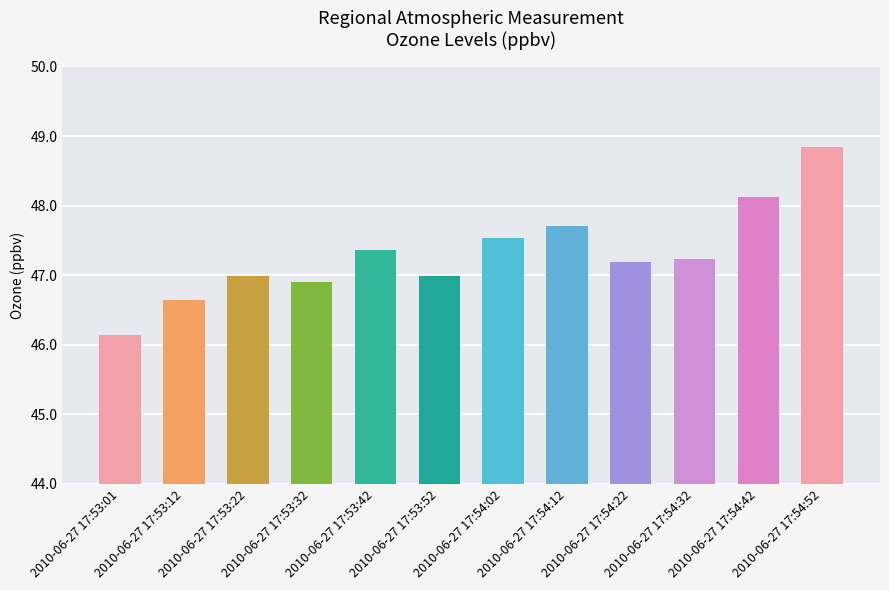

True or false: the data shows 46.9 at 2010-06-27 17:53:32.

True